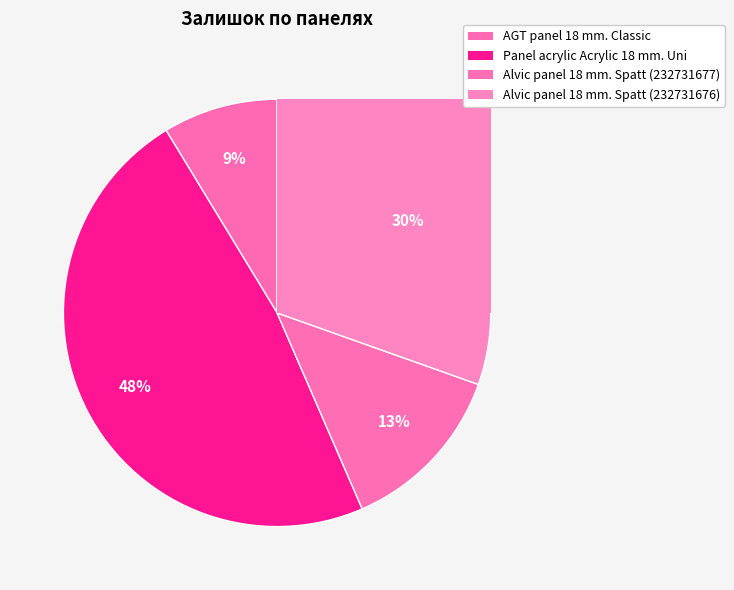

Is there a majority slice in this chart?

No